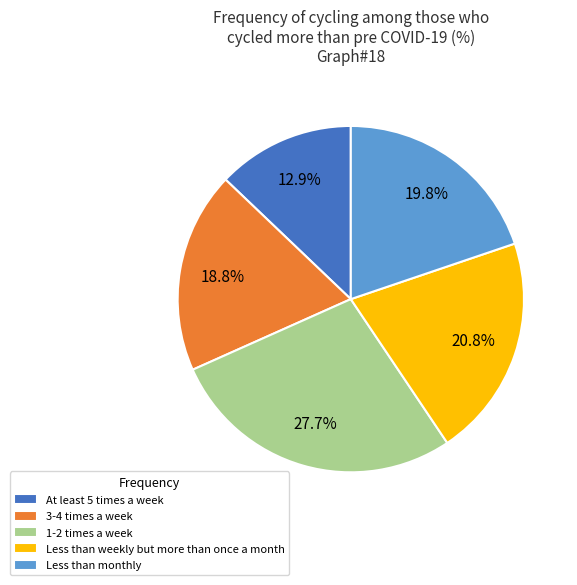

What percentage do Less than monthly and 1-2 times a week together represent?

47.5%